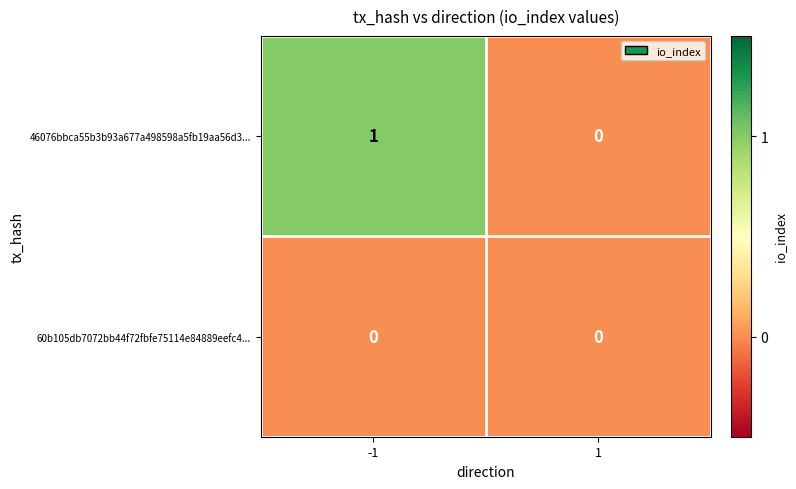

Which series has the largest total across all categories?

46076bbca55b3b93a677a498598a5fb19aa56d3...